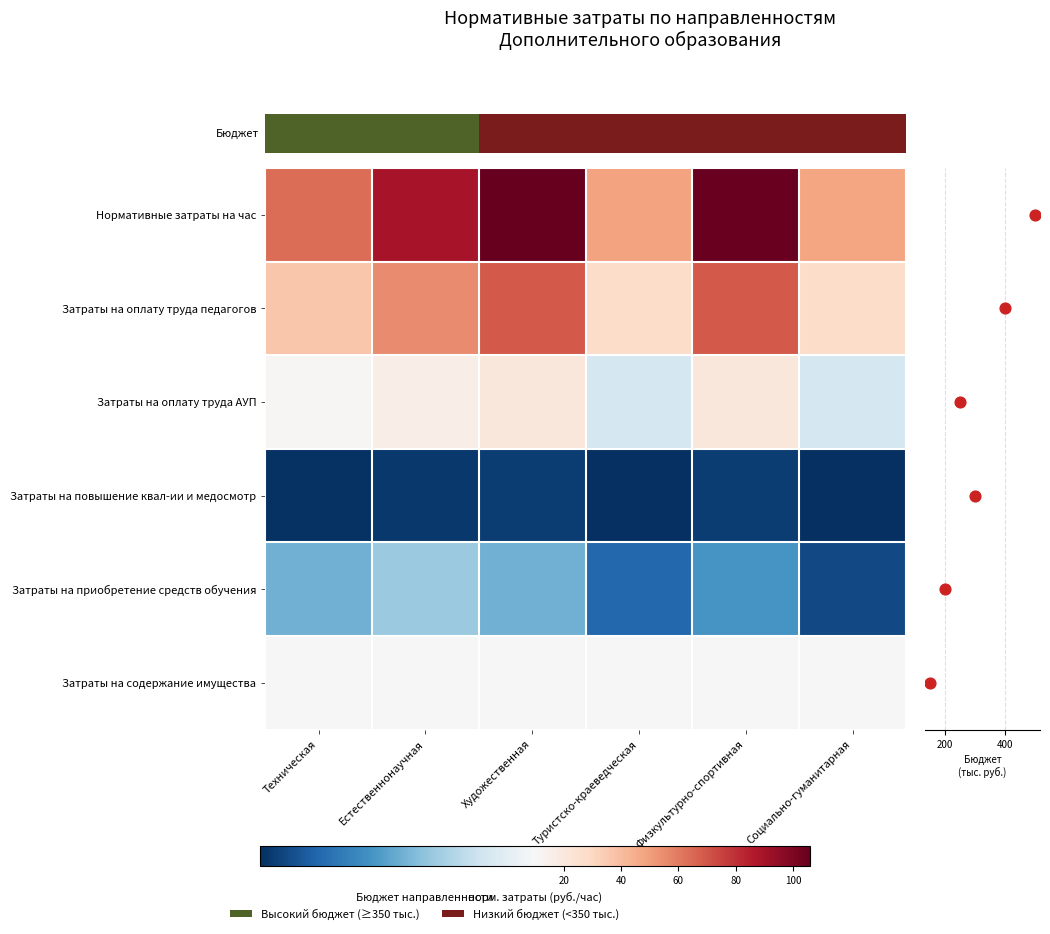

Between Художественная and Физкультурно-спортивная, which is larger?

Художественная